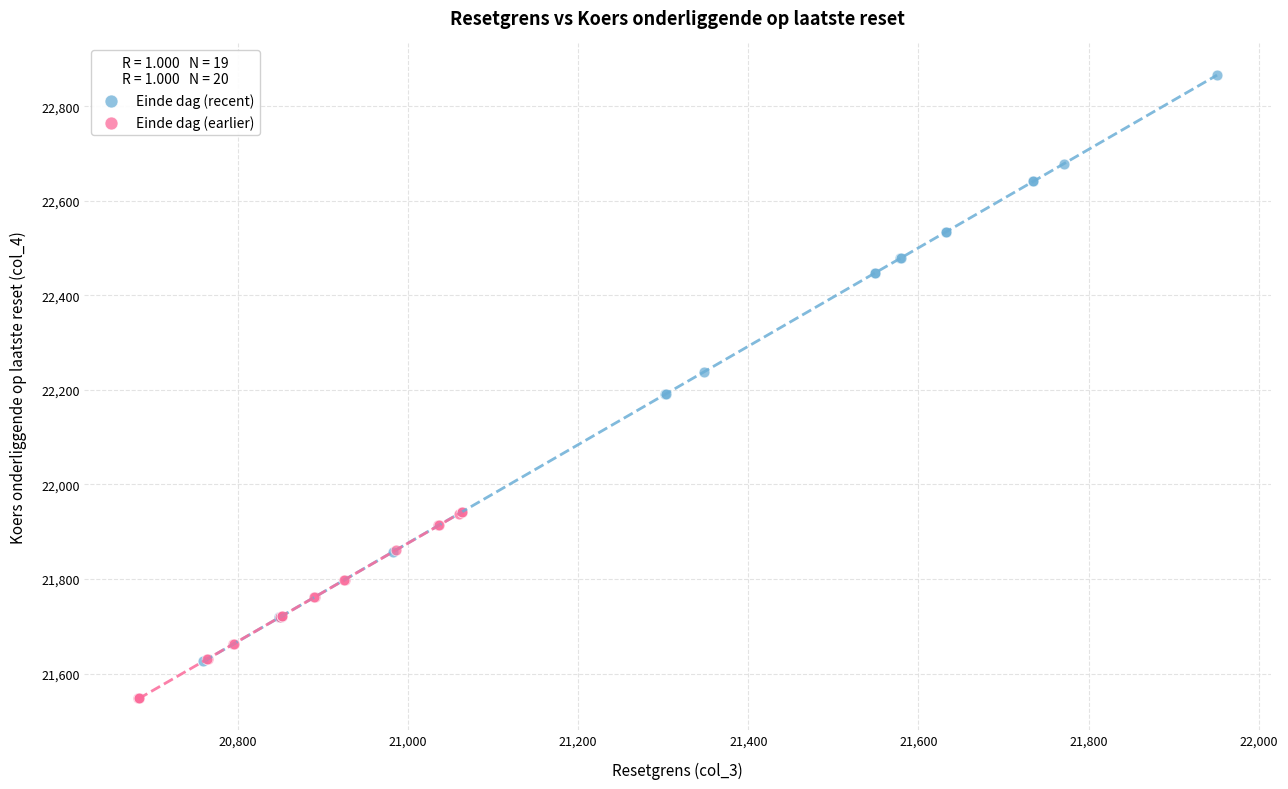

Which series contains the lowest Y value?

Einde dag (earlier)